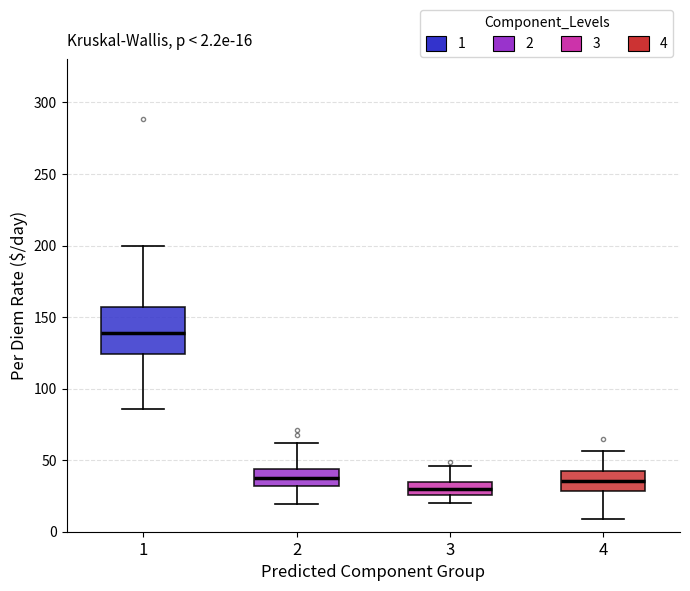

Which box has the lowest median line?

3